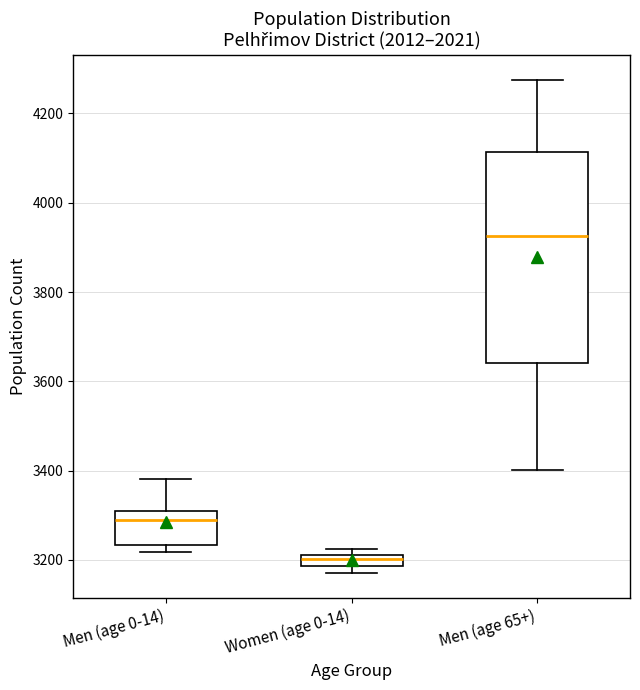

Where is the upper edge of the box for Men (age 0-14) on the y-axis? The values are not printed on the chart, so give them approximately, as read against the axis.

3320